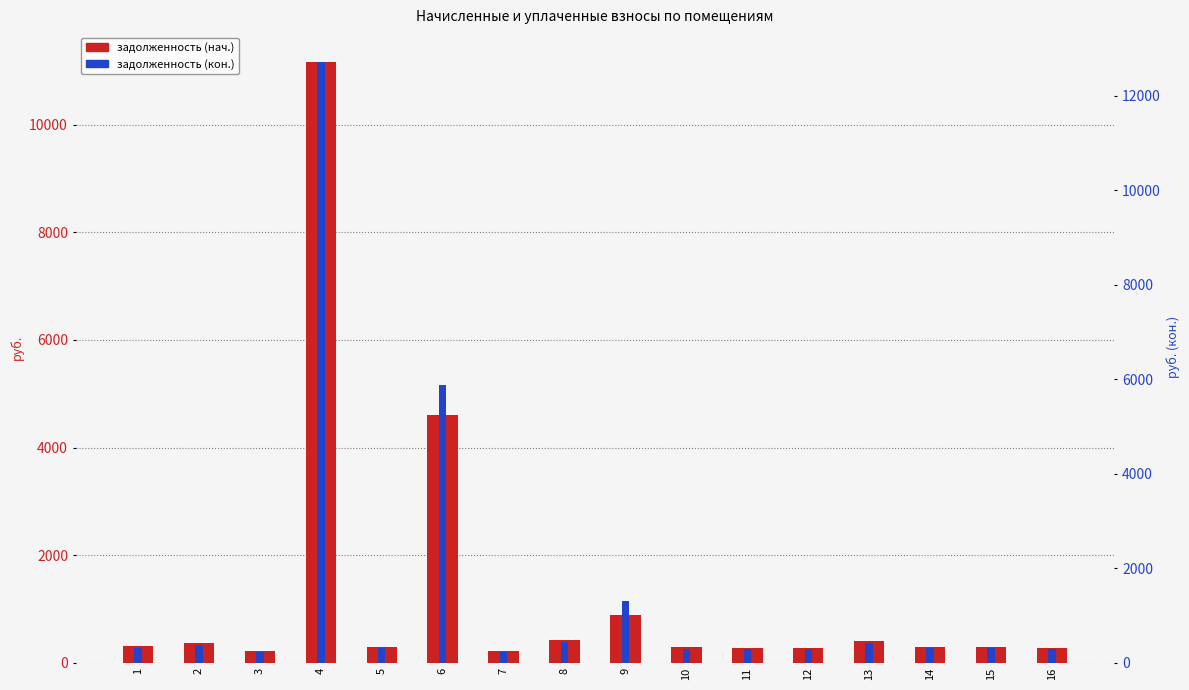

Reading left to right, what are all the values shown in this chart?

задолженность (нач.): 1=304.3	2=367.3	3=218.7	4=11161.9	5=300.6	6=4610.2	7=225.6	8=414.7	9=883.7	10=287.7	11=282.9	12=282.9	13=407.8	14=289.8	15=294.3	16=277.4
задолженность (кон.): 1=317.5	2=383.8	3=228.2	4=12712.7	5=313.9	6=5884.5	7=235.4	8=432.7	9=1311.4	10=300.2	11=295.2	12=295.2	13=425.5	14=302.4	15=306.9	16=289.4